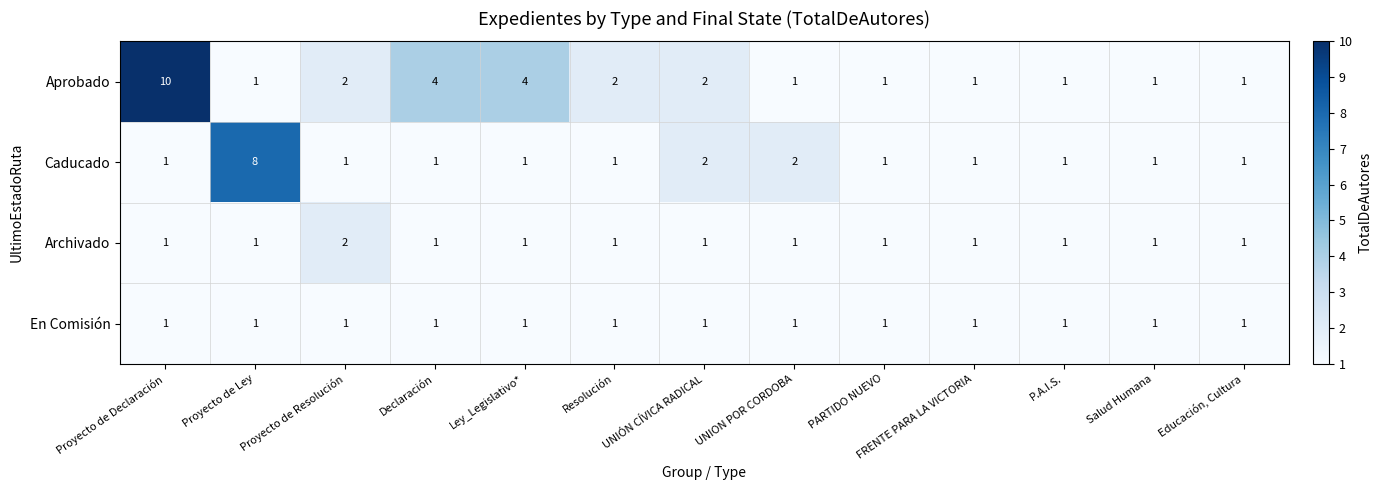

List the series in order of their peak value, highest first.

Aprobado, Caducado, Archivado, En Comisión